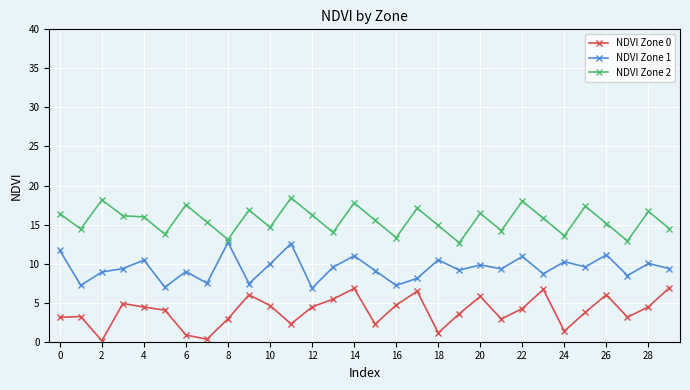

What is the maximum value shown in the chart?

18.4